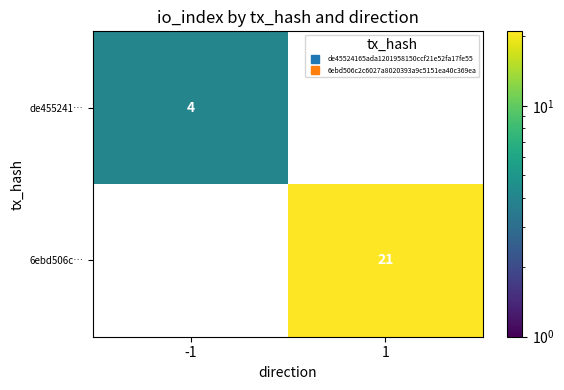

The 6ebd506c… series shows 13.0 at 1. True or false?

False